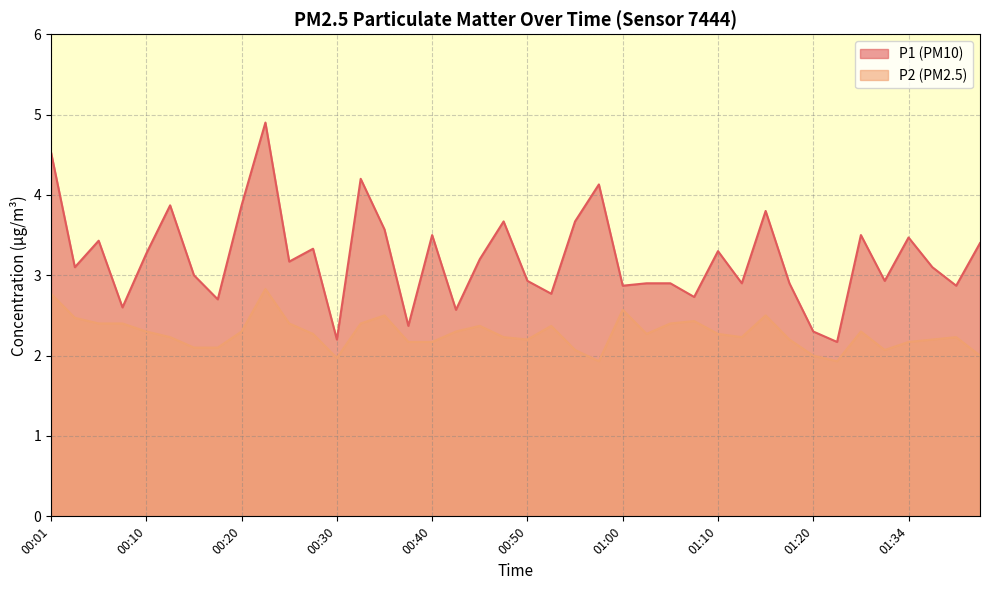

What is the smallest value displayed?

1.9